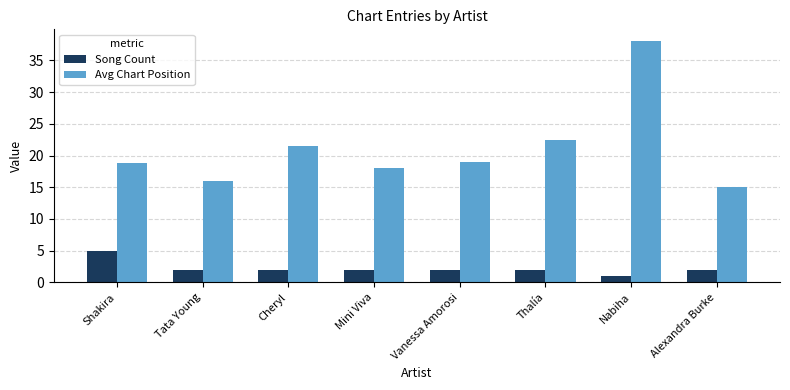

Is the value of Avg Chart Position at Alexandra Burke greater than the value of Song Count at Shakira?

Yes